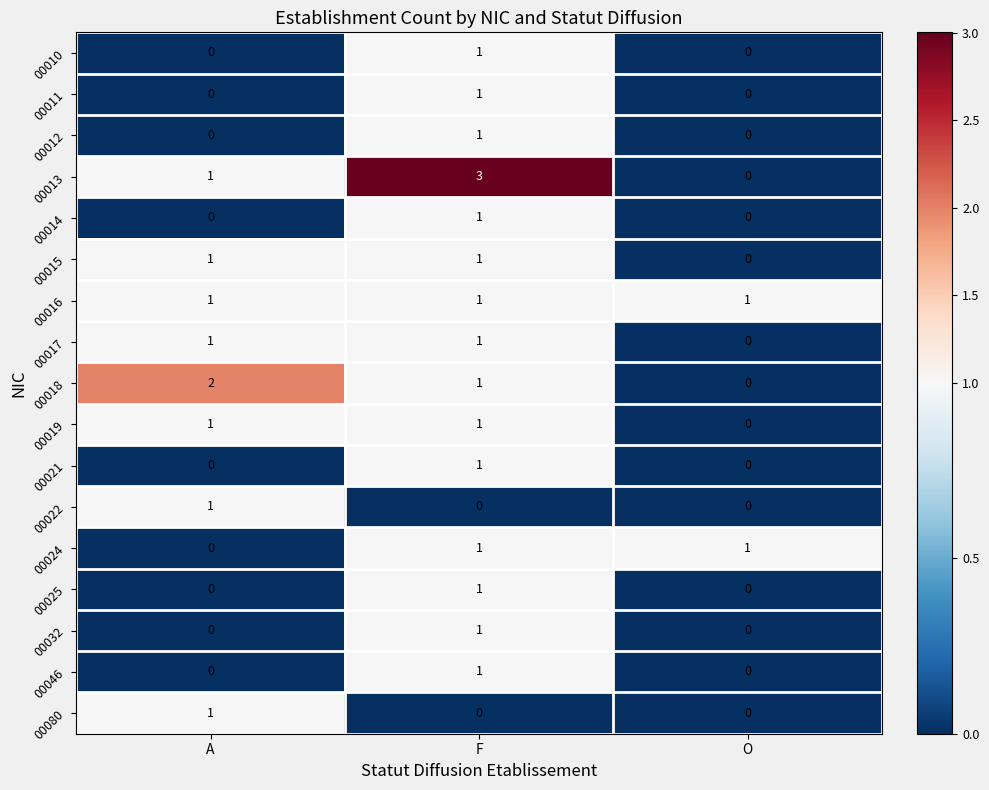

Which series has the largest range (max minus min)?

00013